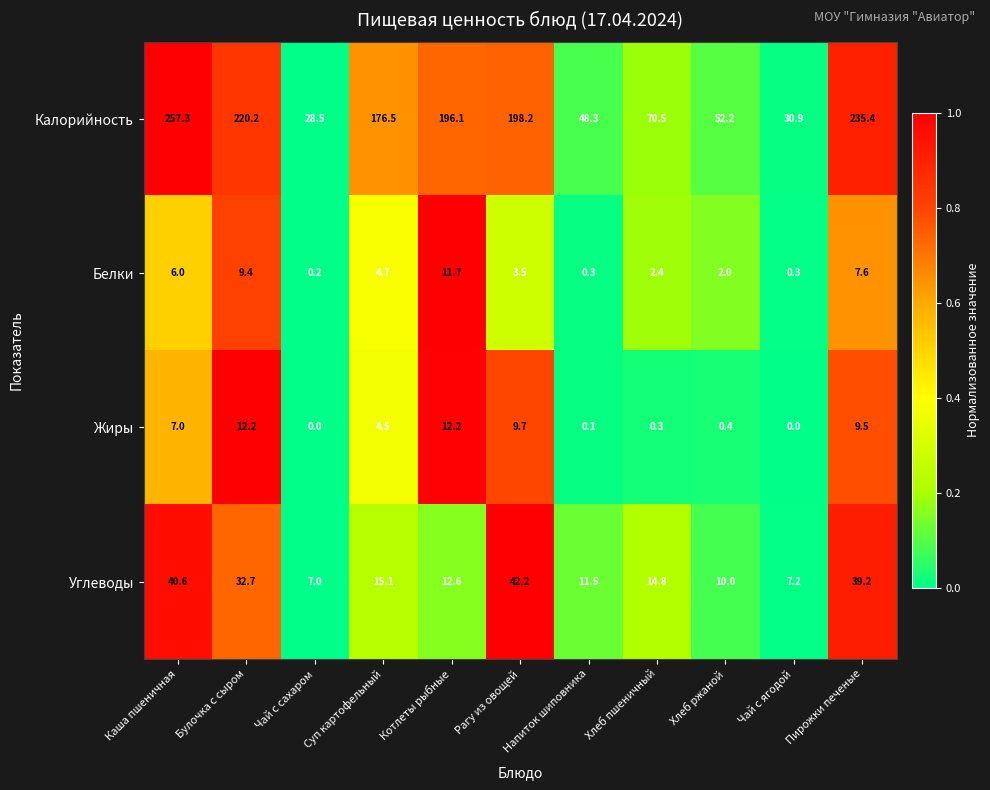

Is it true that Углеводы equals 22.8 at Булочка с сыром?

False